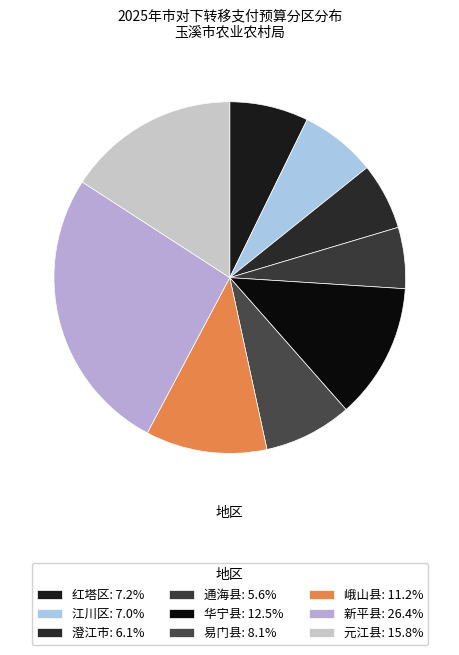

Is there any slice that represents more than half of the pie?

No